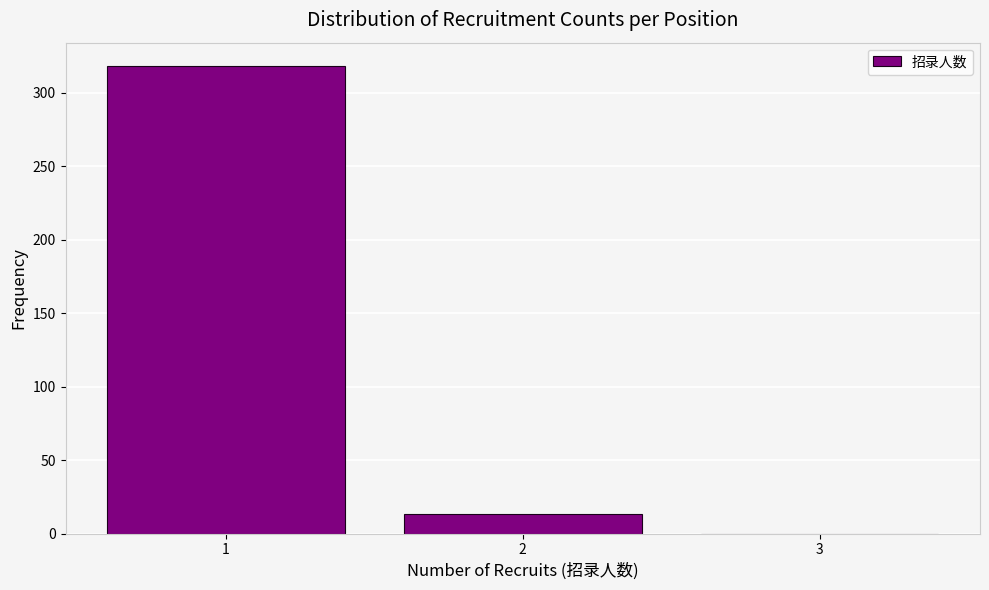

Which range on the x-axis has the tallest bar?

0.5 to 1.5